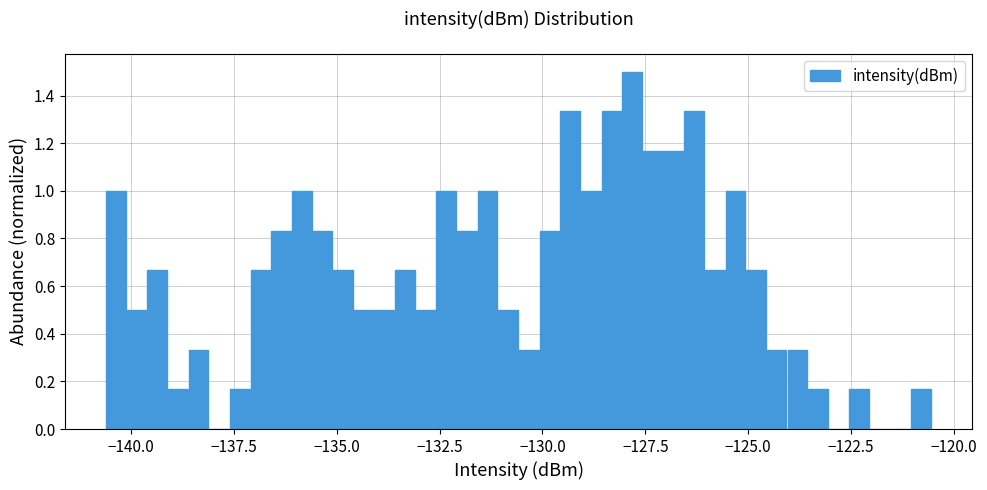

Read against the x-axis, roughly where is the centre of the tallest bar?

-128.0